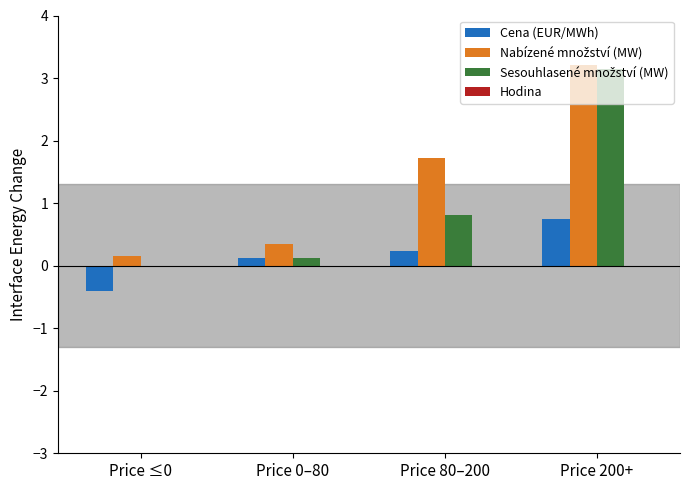

The value of Cena (EUR/MWh) at Price 200+ is 1.2. True or false?

False